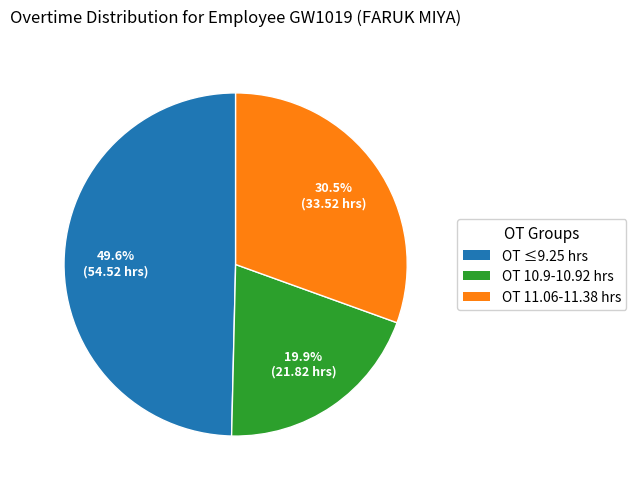

Is there any slice that represents more than half of the pie?

No